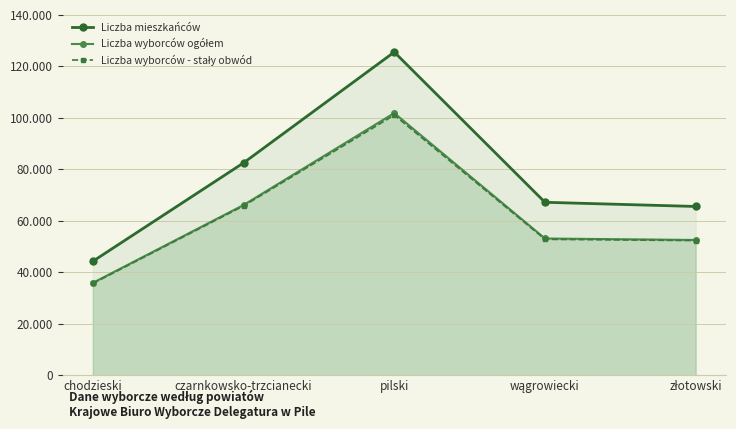

What are all the series names shown in the legend?

Liczba mieszkańców, Liczba wyborców ogółem, Liczba wyborców - stały obwód